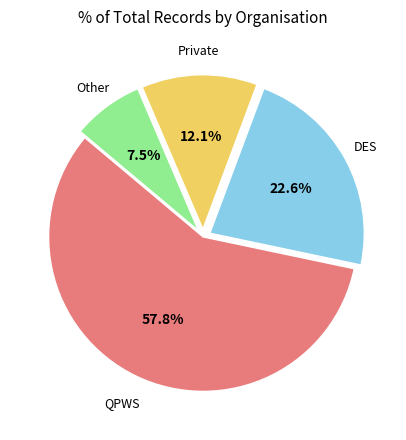

Is there a majority slice in this chart?

Yes